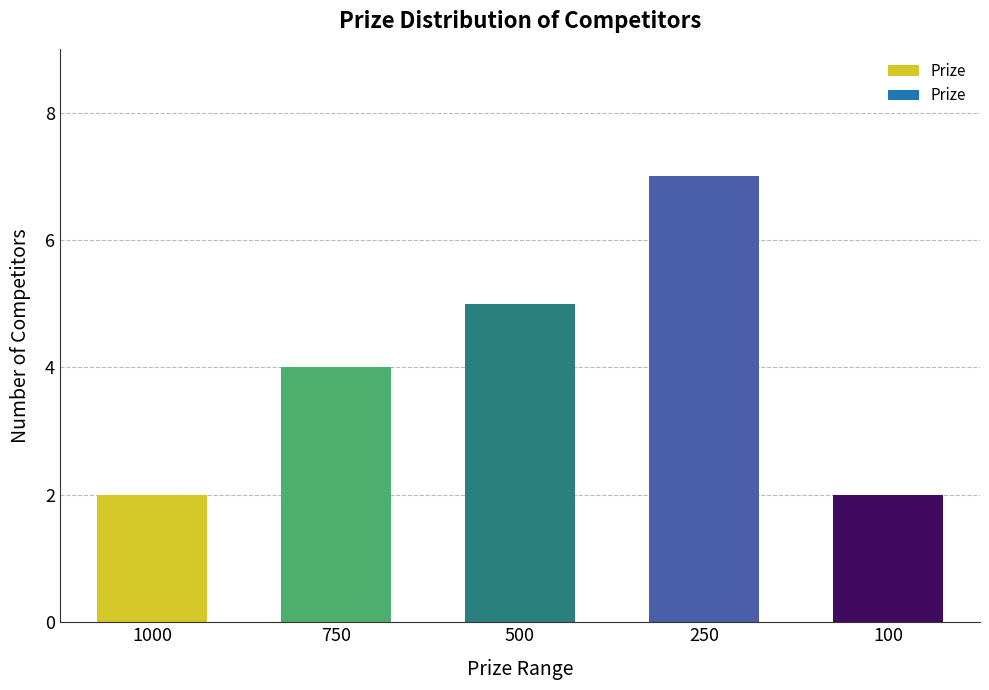

Count the number of data series in this chart.

1